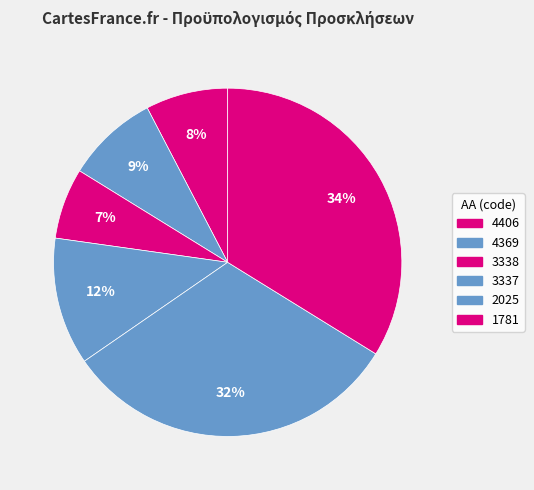

To the nearest percent, what is the difference between the 3337 and 2025 slice percentages?

20%